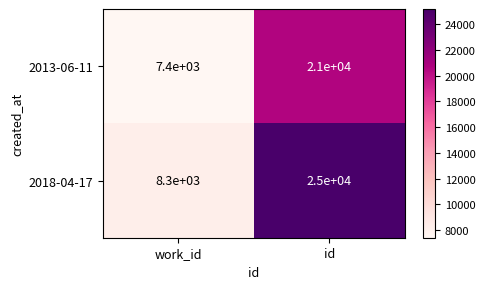

What is the difference between the maximum and minimum values in the 2013-06-11 series?

13600